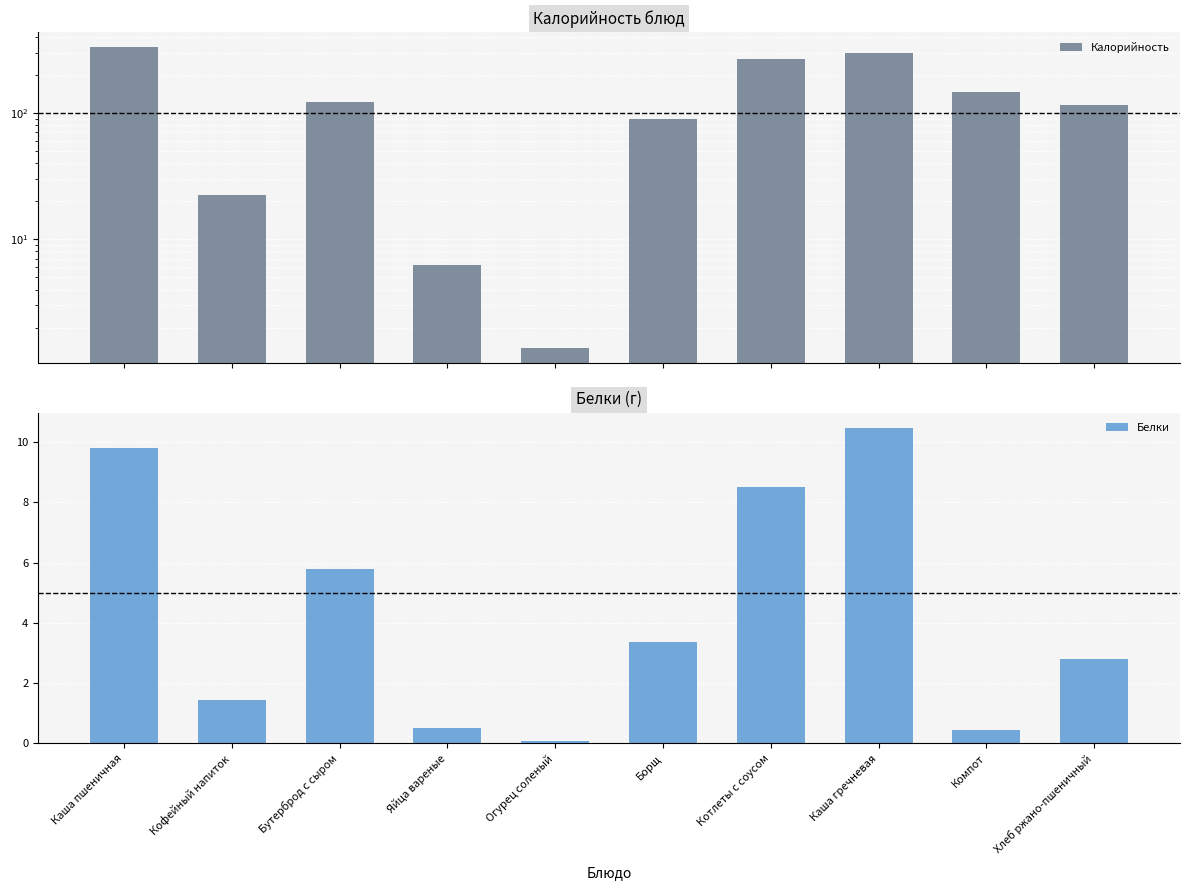

What is the difference between the maximum and minimum values in the Калорийность series?

330.4